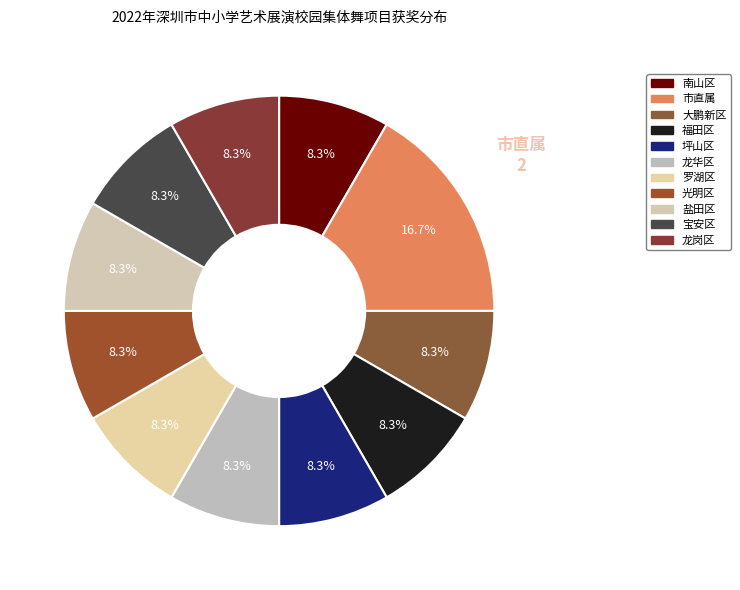

What percentage is the 盐田区 slice, to the nearest percent?

8%